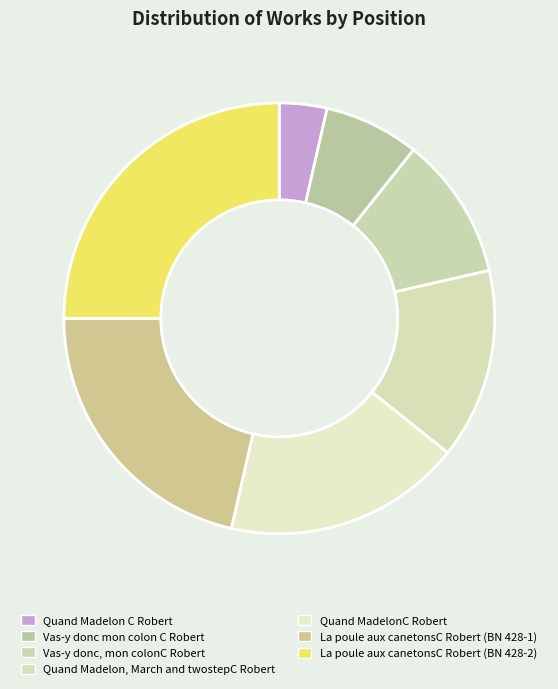

Combined, do Quand Madelon, March and twostepC Robert and Quand Madelon C Robert account for over 50%?

No